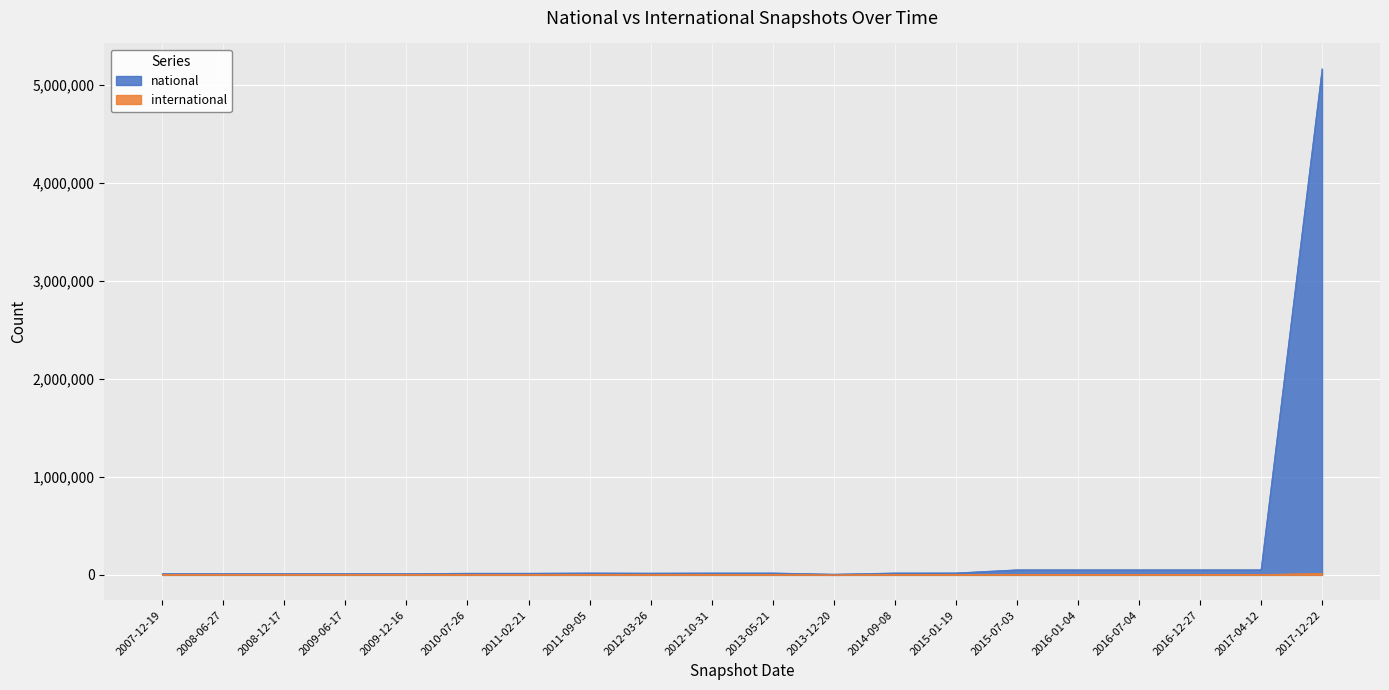

What is the difference between the highest and lowest values at 2017-12-22?

5146980